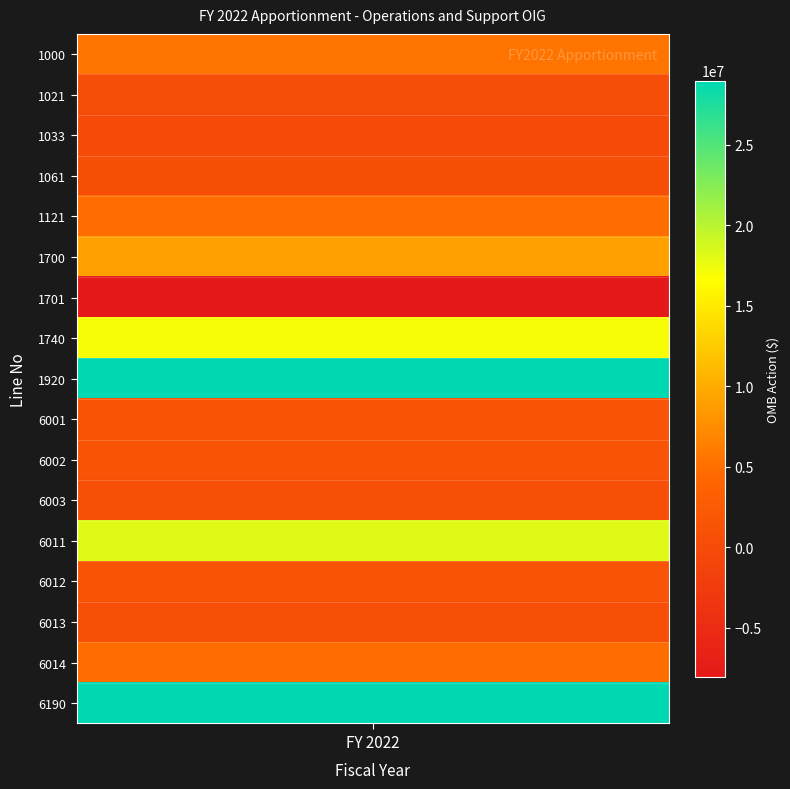

True or false: the data shows 498617 at 1061.

True